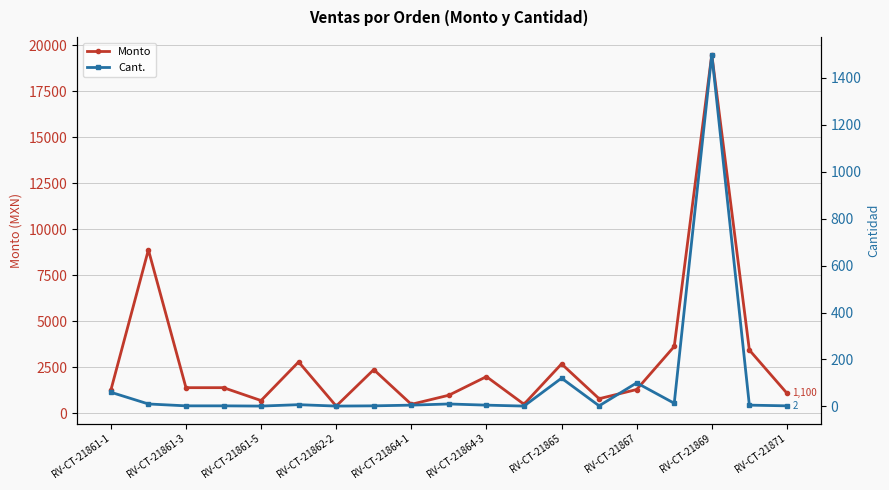

True or false: Monto and Cant. cross at least once.

False